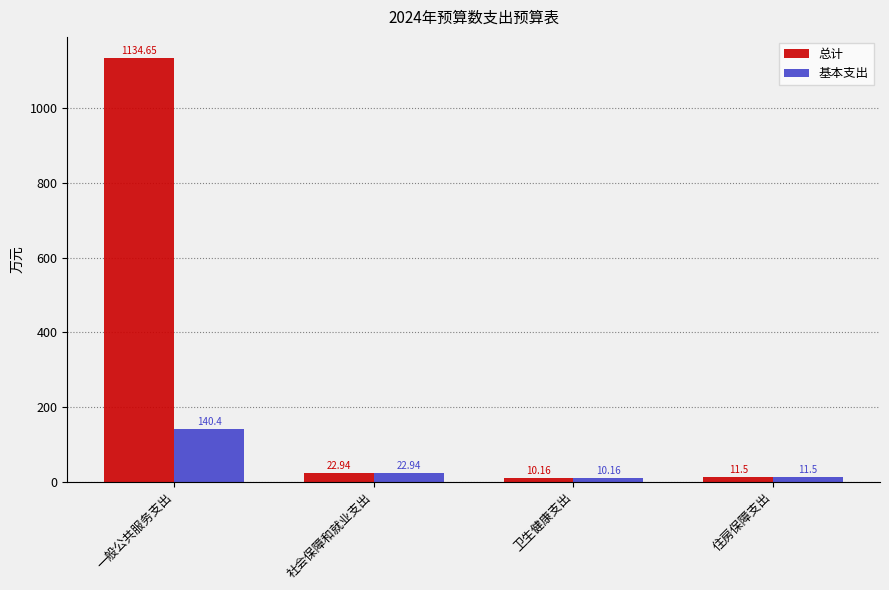

What is the difference between the 总计 values at 卫生健康支出 and 一般公共服务支出?

1124.5